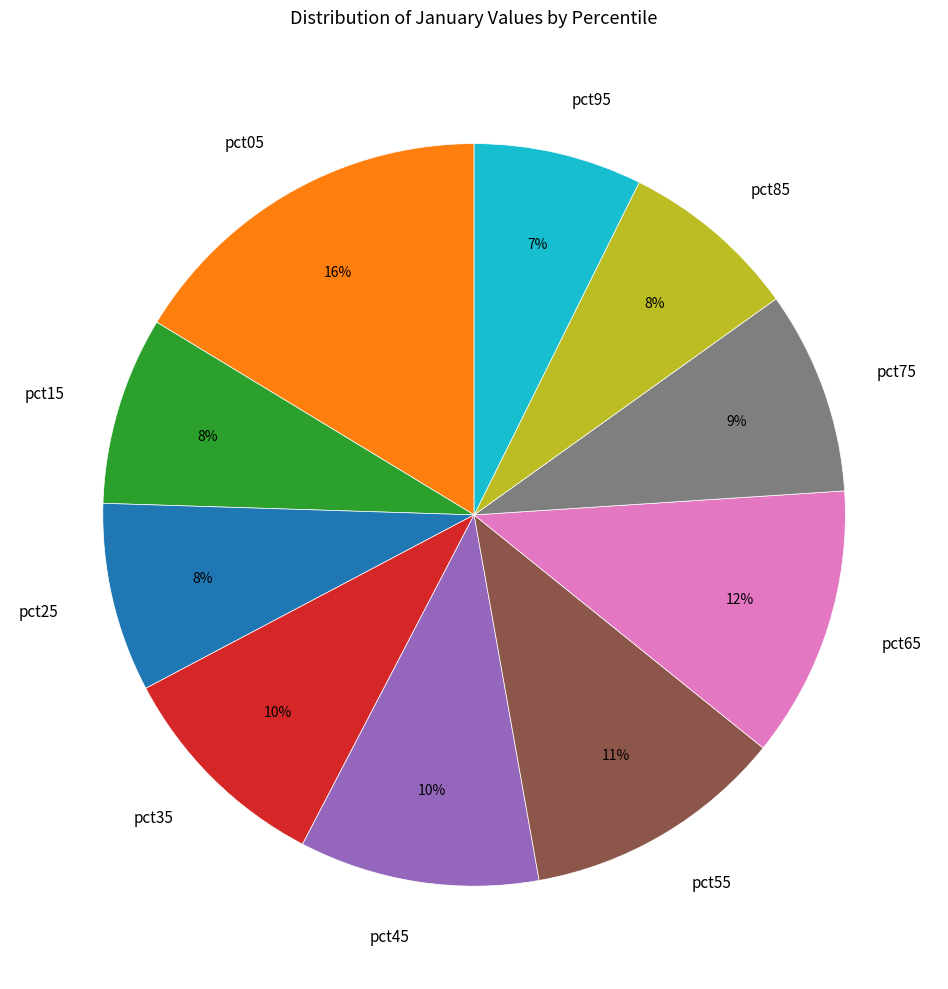

Approximately how many times larger is the value at pct65 compared to pct85?

1.5